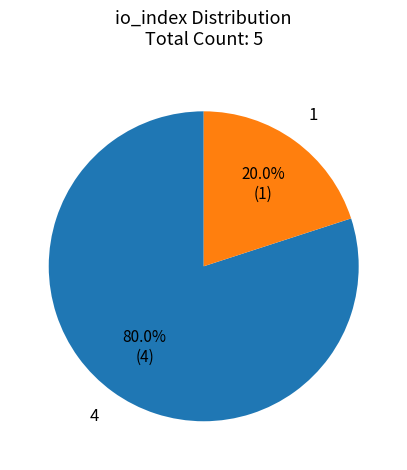

Is there any slice that represents more than half of the pie?

Yes